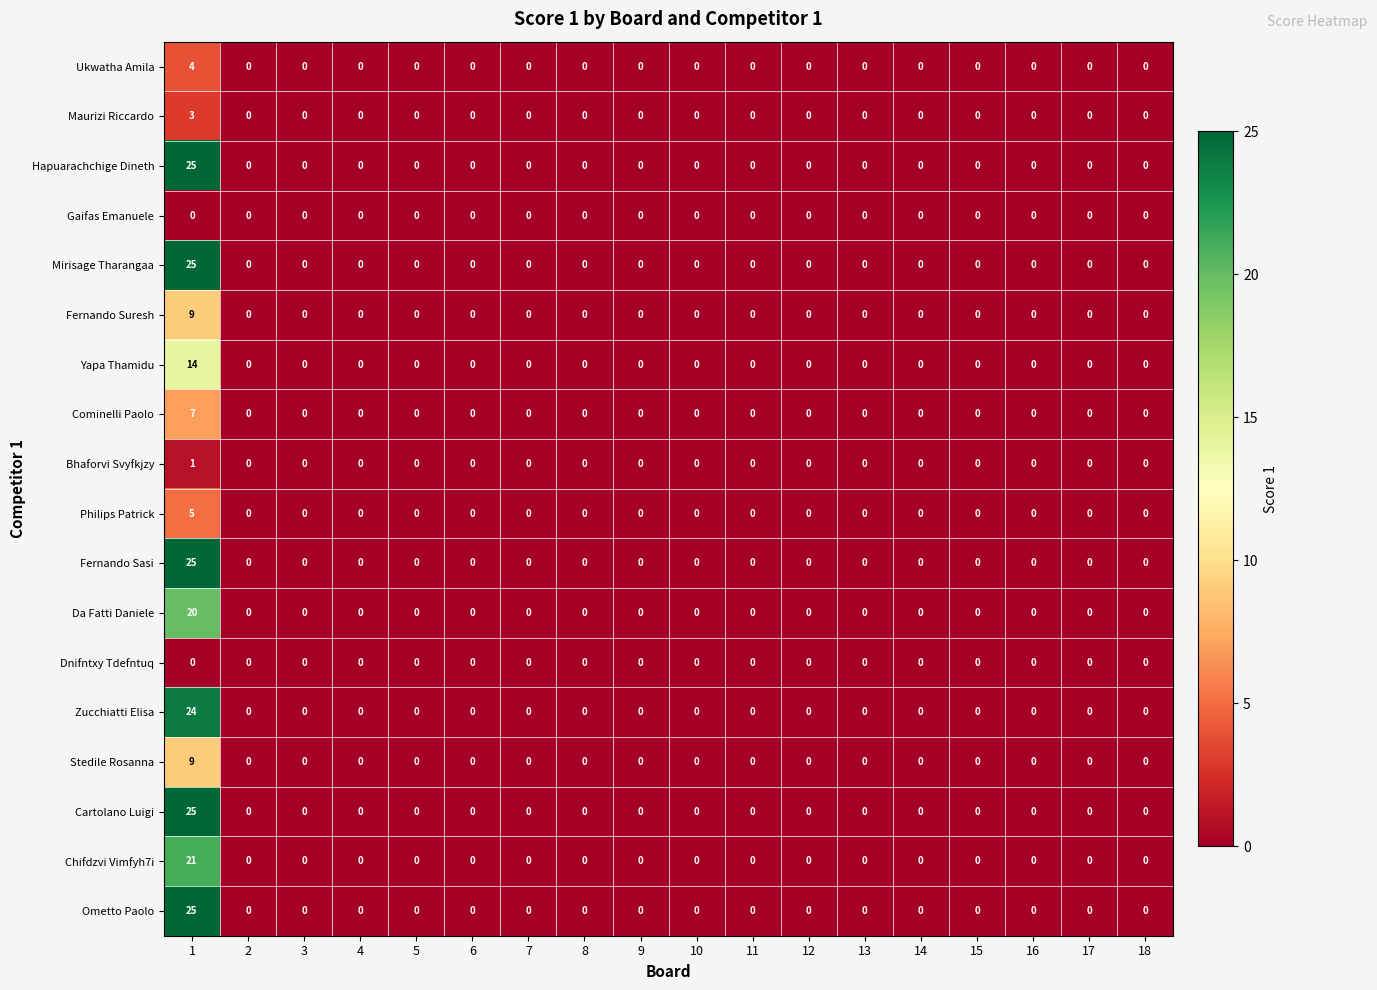

How many categories are shown in the chart?

18